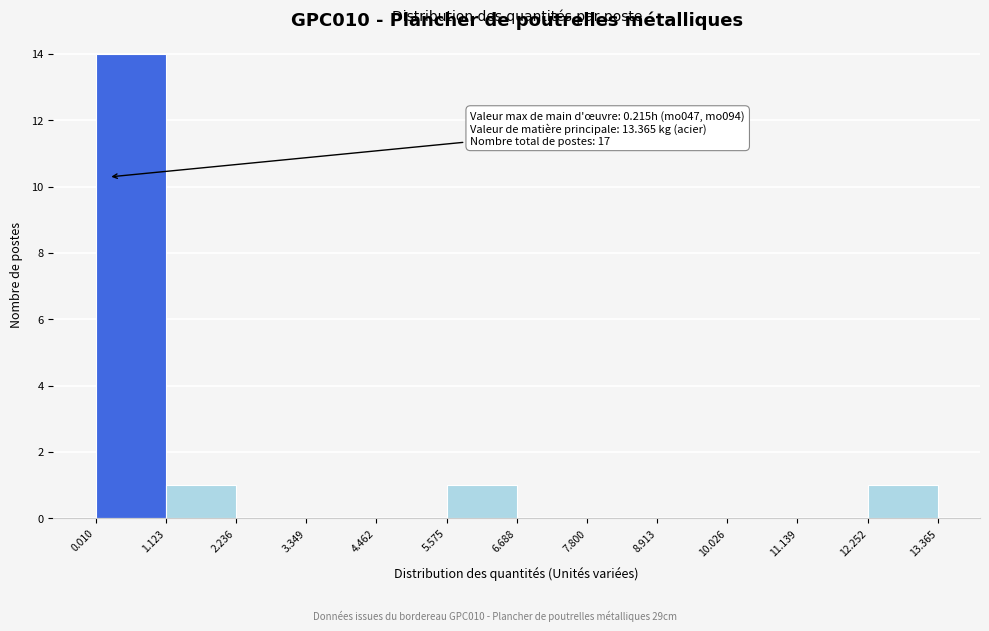

Over which range of the x-axis is the bar tallest?

0.010 to 1.123